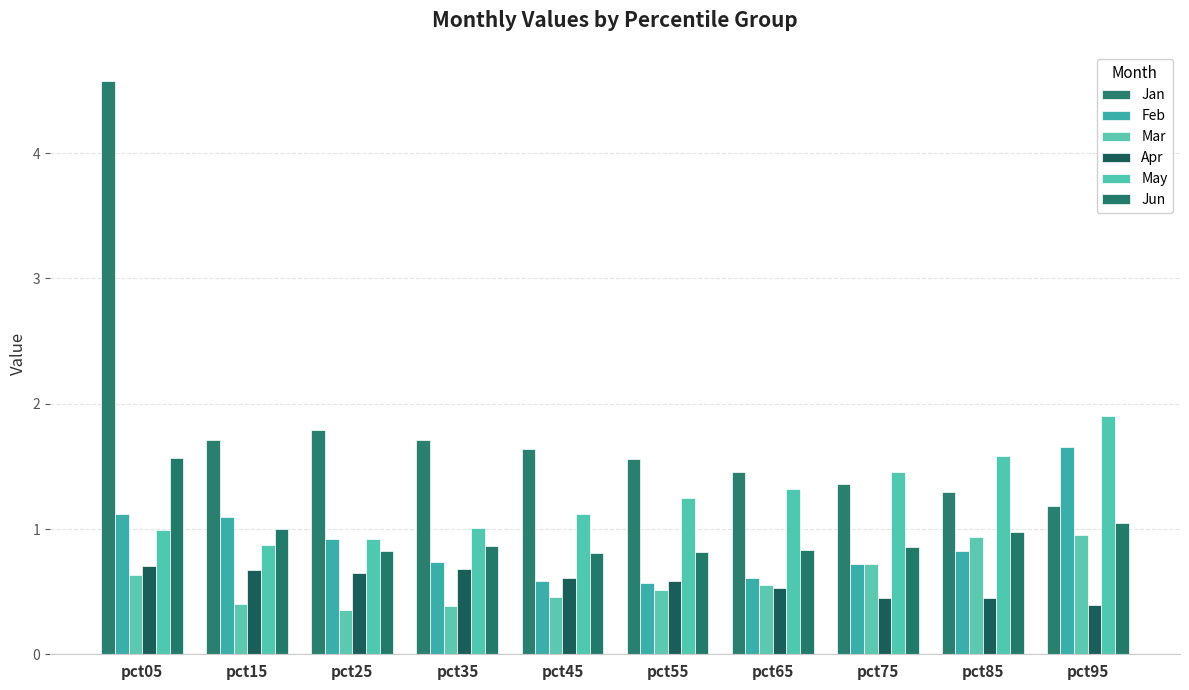

How many bars are there in total?

60